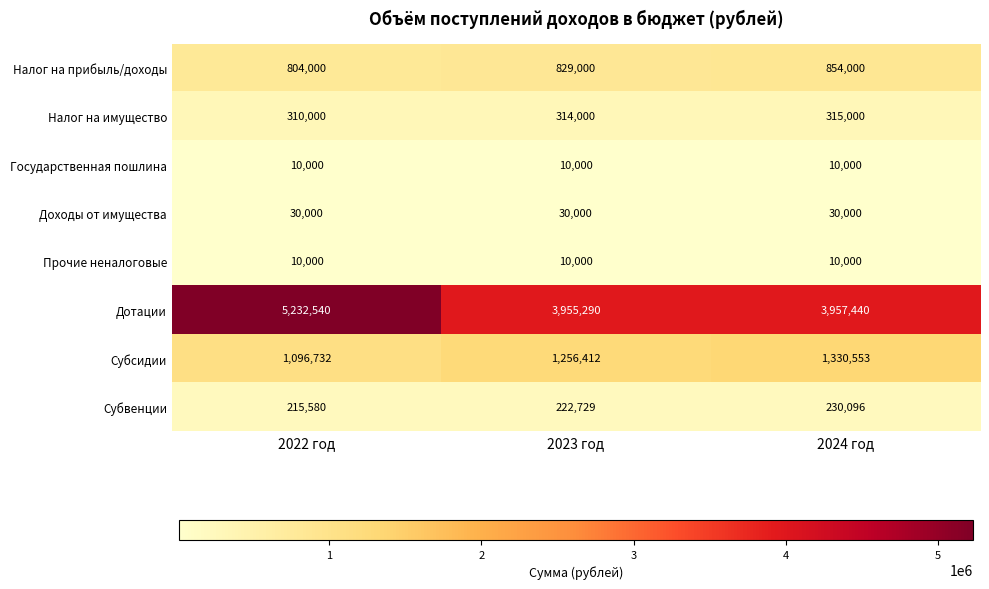

The Государственная пошлина series shows 6407 at 2022 год. True or false?

False